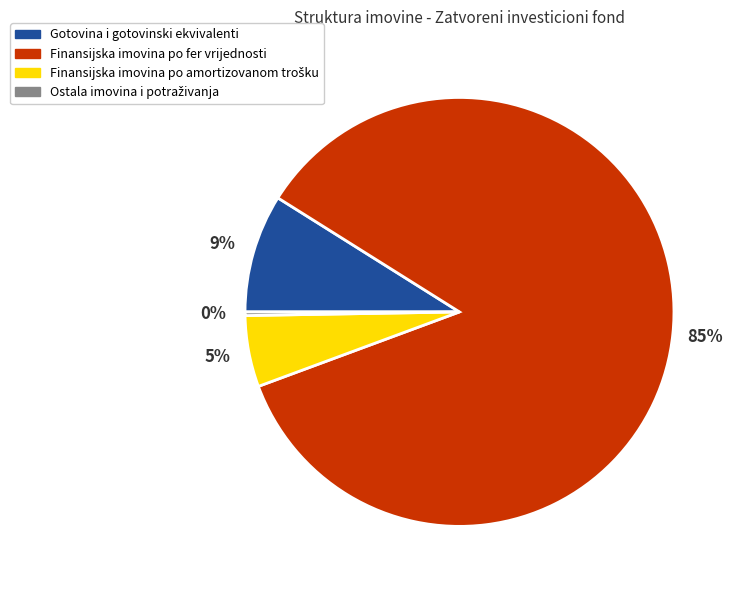

Is it true that Finansijska imovina po fer vrijednosti is 85% of the pie?

True